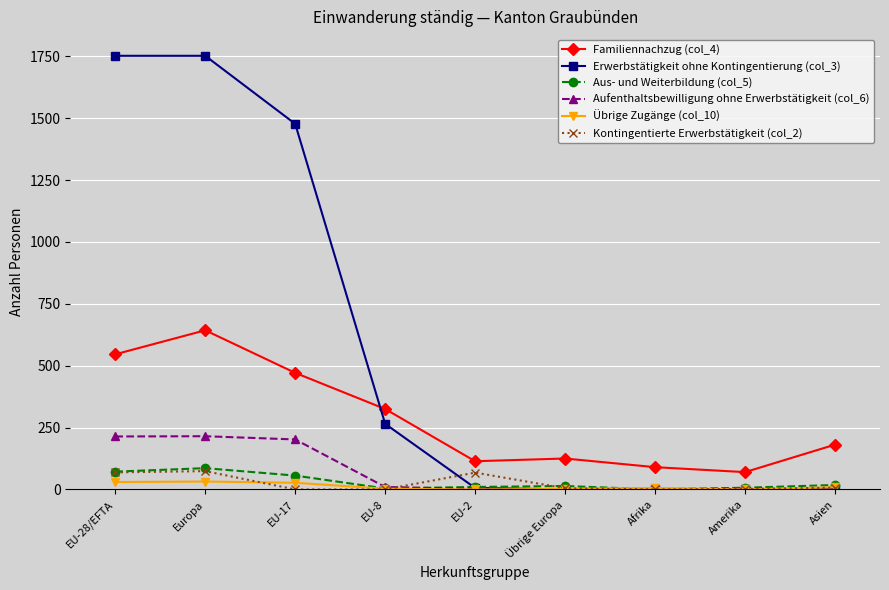

True or false: Erwerbstätigkeit ohne Kontingentierung (col_3) has a value of 0 at Asien.

True